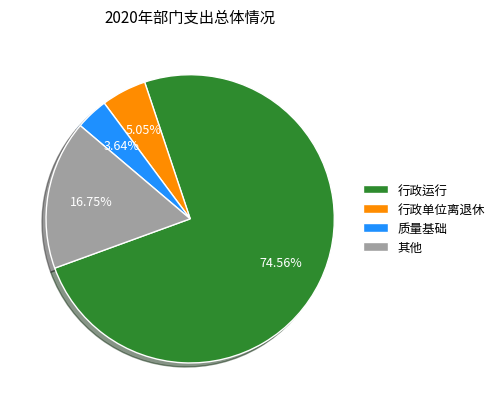

Is there a majority slice in this chart?

Yes